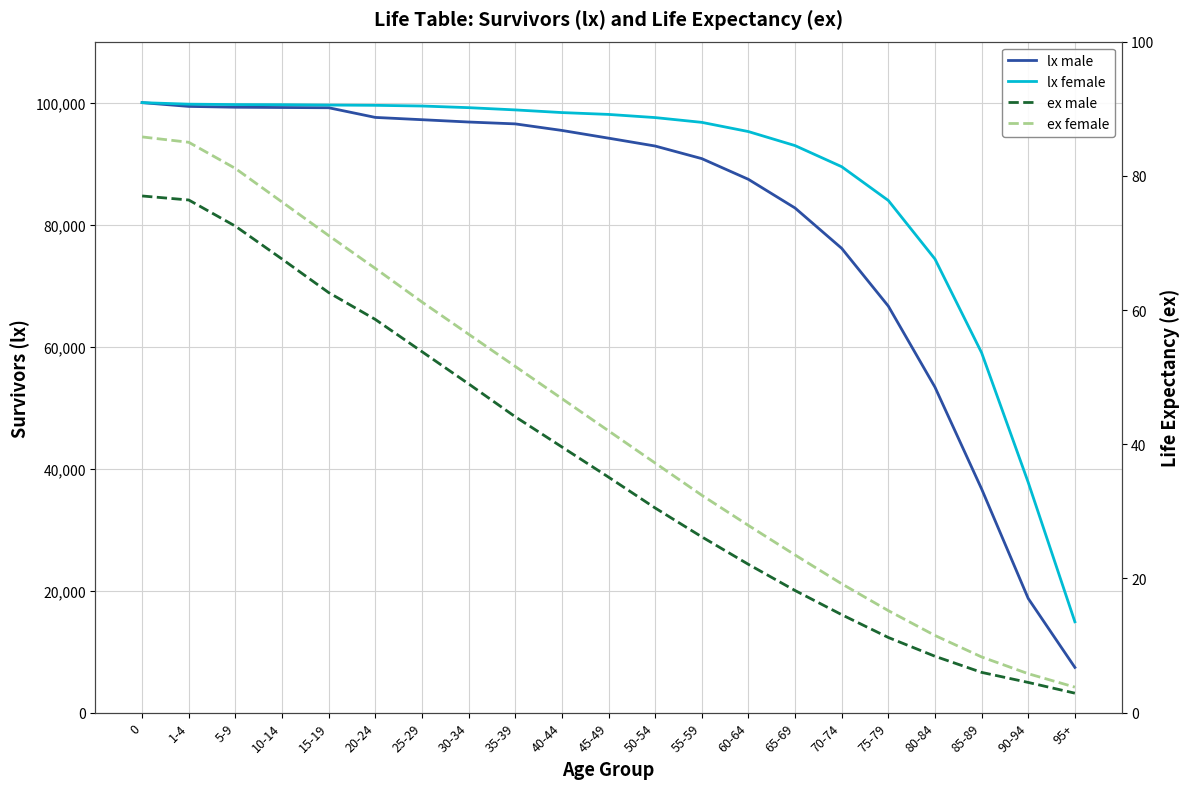

Reading left to right, what are all the values shown in this chart?

lx male: 100000.0	99382.0	99247.0	99201.0	99163.0	97577.0	97202.0	96823.0	96517.0	95443.0	94177.0	92887.0	90822.0	87426.0	82726.0	76114.0	66641.0	53360.0	36673.0	18713.0	7414.0
lx female: 100000.0	99748.0	99684.0	99664.0	99605.0	99559.0	99446.0	99177.0	98808.0	98371.0	98069.0	97550.0	96767.0	95256.0	92956.0	89498.0	83958.0	74364.0	59003.0	37736.0	14893.0
ex male: 77.0	76.4	72.5	67.6	62.6	58.6	53.8	49.0	44.1	39.6	35.1	30.5	26.2	22.1	18.2	14.6	11.2	8.4	6.0	4.5	2.9
ex female: 85.8	85.0	81.1	76.1	71.1	66.2	61.2	56.4	51.6	46.8	42.0	37.2	32.4	27.9	23.5	19.2	15.2	11.5	8.3	5.8	3.8